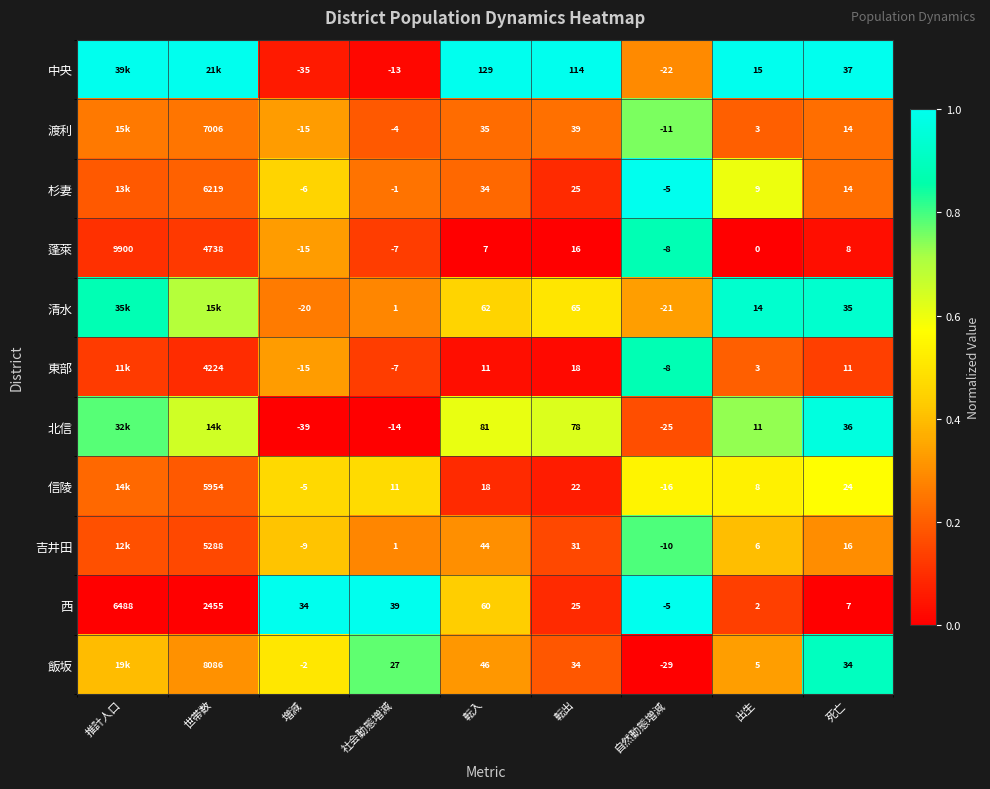

Rank the series at 転入 from highest to lowest value.

中央, 北信, 清水, 西, 飯坂, 吉井田, 渡利, 杉妻, 信陵, 東部, 蓬萊